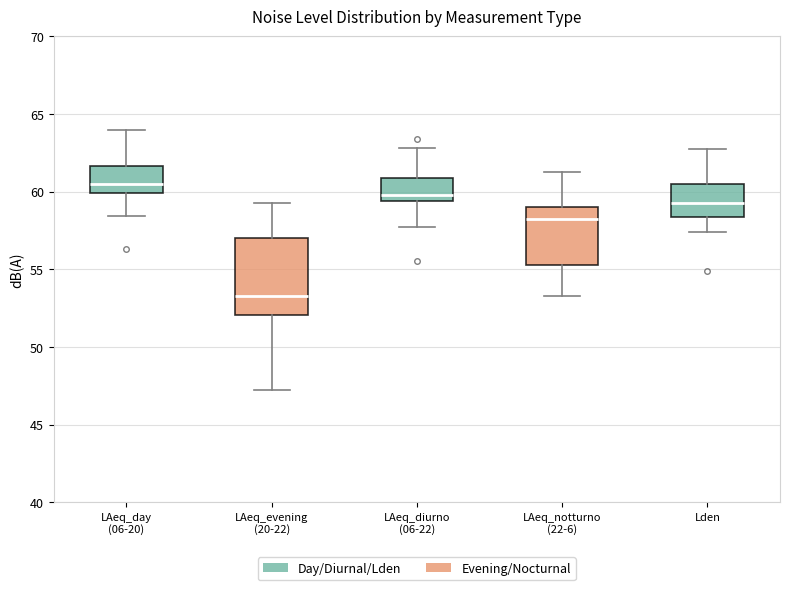

Which box's median line is the lowest?

LAeq_evening (20-22)